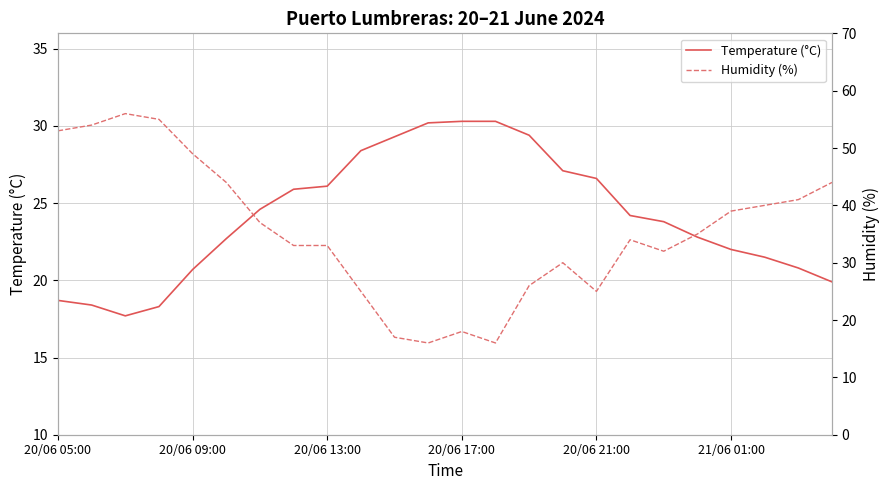

How many interior local valleys does the Humidity (%) series have?

4